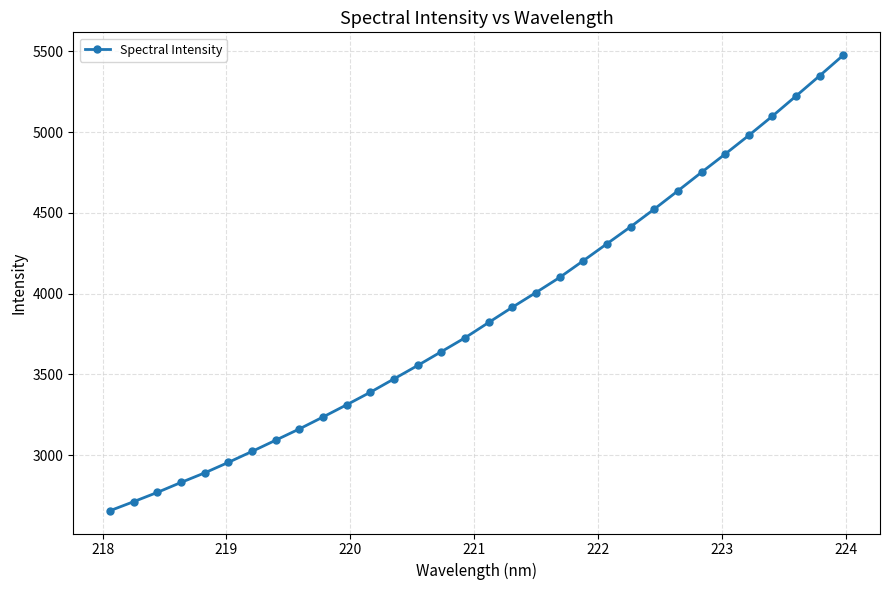

What is the minimum value shown in the chart?

2656.0